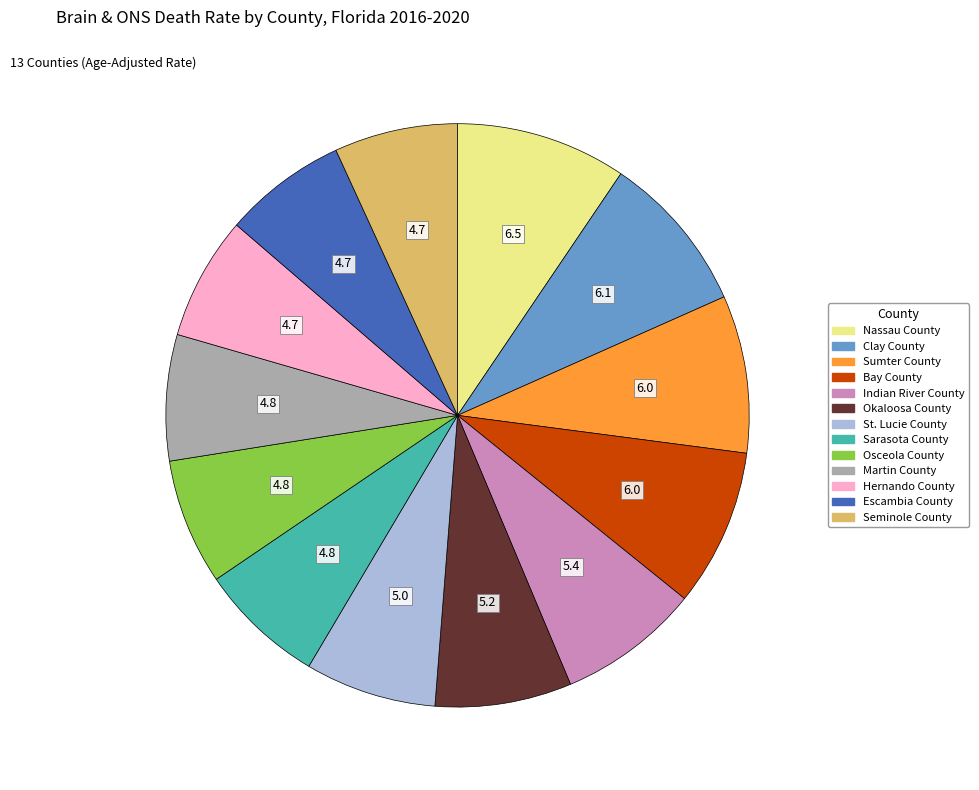

Is Martin County the majority of the pie?

No